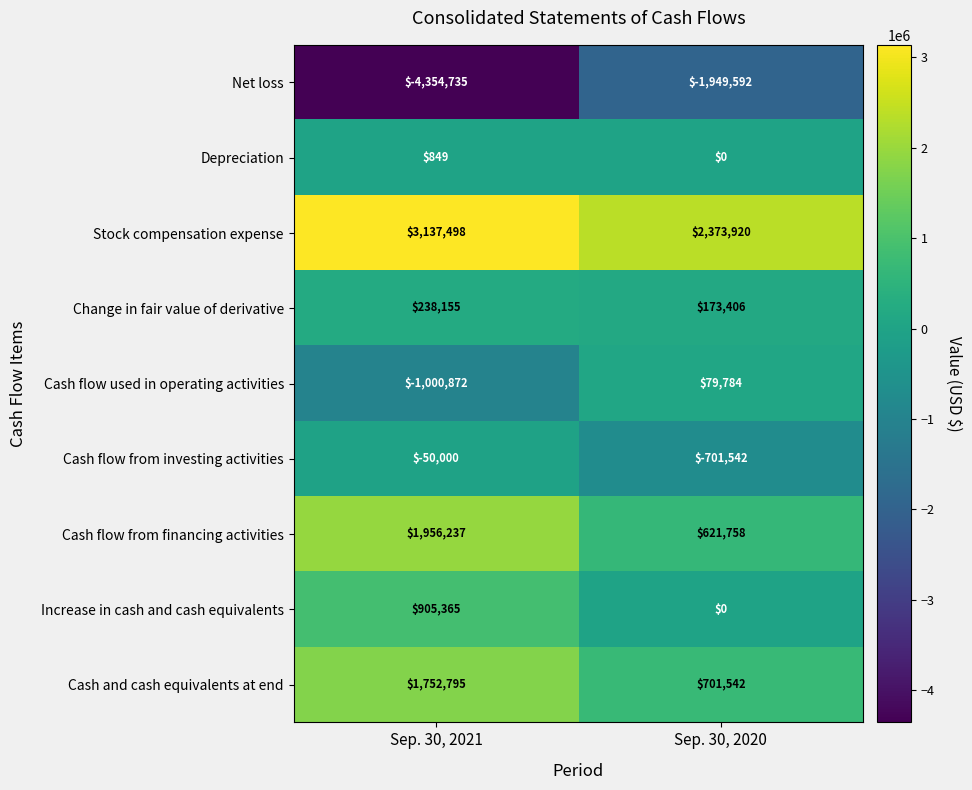

Is it true that Cash and cash equivalents at end equals 1752795 at Sep. 30, 2021?

True